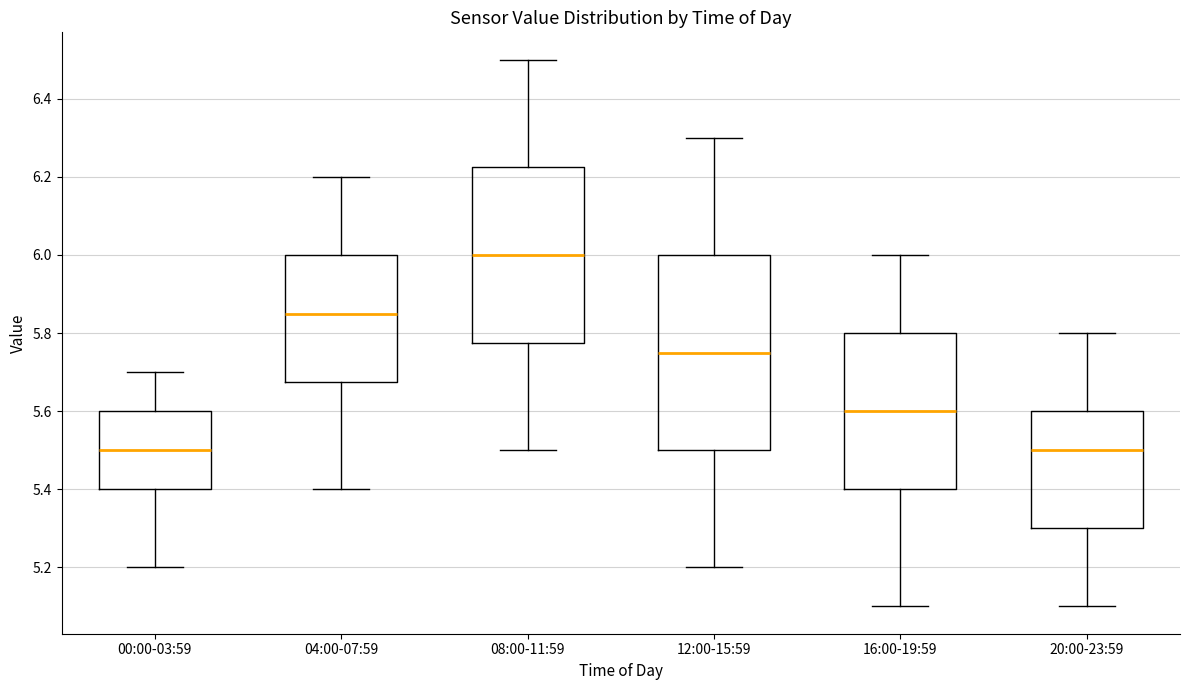

Reading left to right, read every box against the y-axis: the position of its median line, the range the box covers, and the ends of its whiskers. The values are not printed on the chart, so give them approximately, as read against the axis.

00:00-03:59: median 5.50, box 5.40 to 5.60, whiskers 5.20 to 5.70
04:00-07:59: median 5.86, box 5.68 to 6.00, whiskers 5.40 to 6.20
08:00-11:59: median 6.00, box 5.78 to 6.22, whiskers 5.50 to 6.50
12:00-15:59: median 5.76, box 5.50 to 6.00, whiskers 5.20 to 6.30
16:00-19:59: median 5.60, box 5.40 to 5.80, whiskers 5.10 to 6.00
20:00-23:59: median 5.50, box 5.30 to 5.60, whiskers 5.10 to 5.80